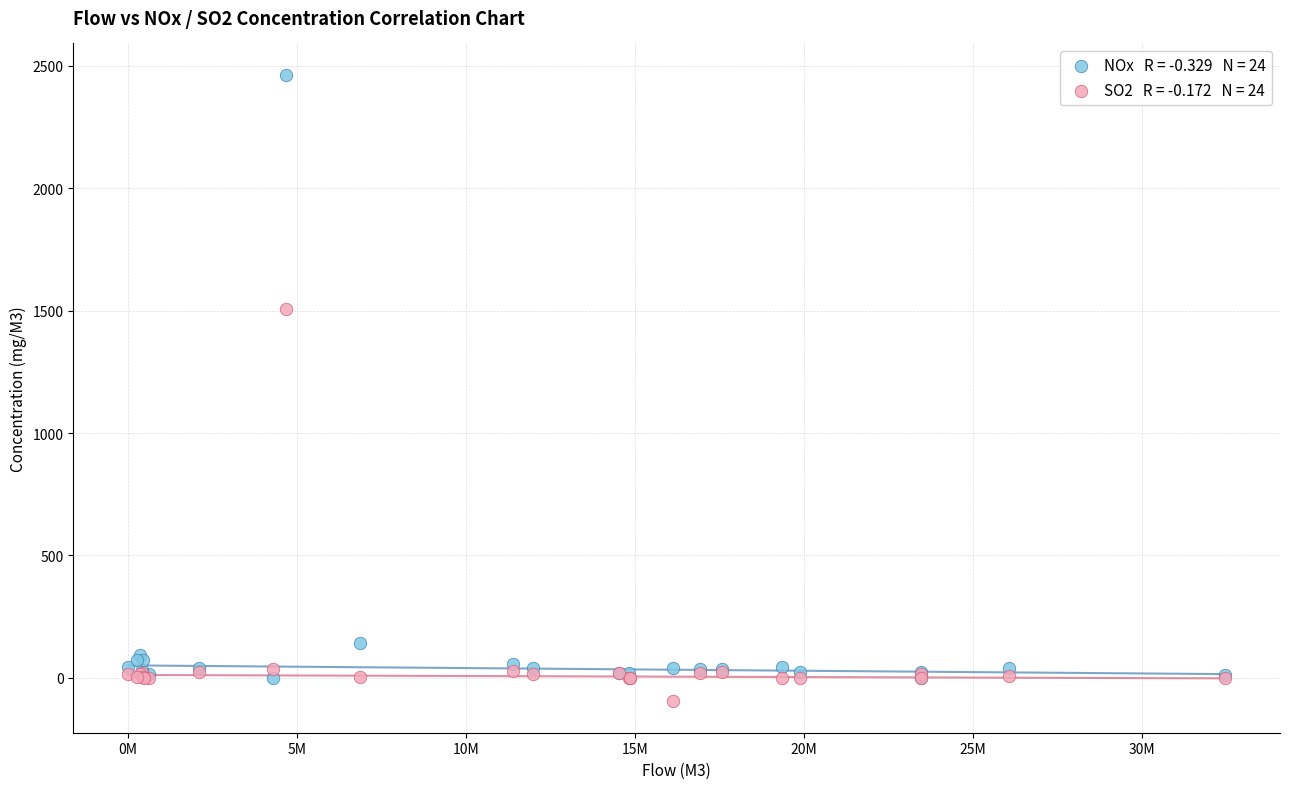

Across all series, what Y value is closest to 1183?

1504.4